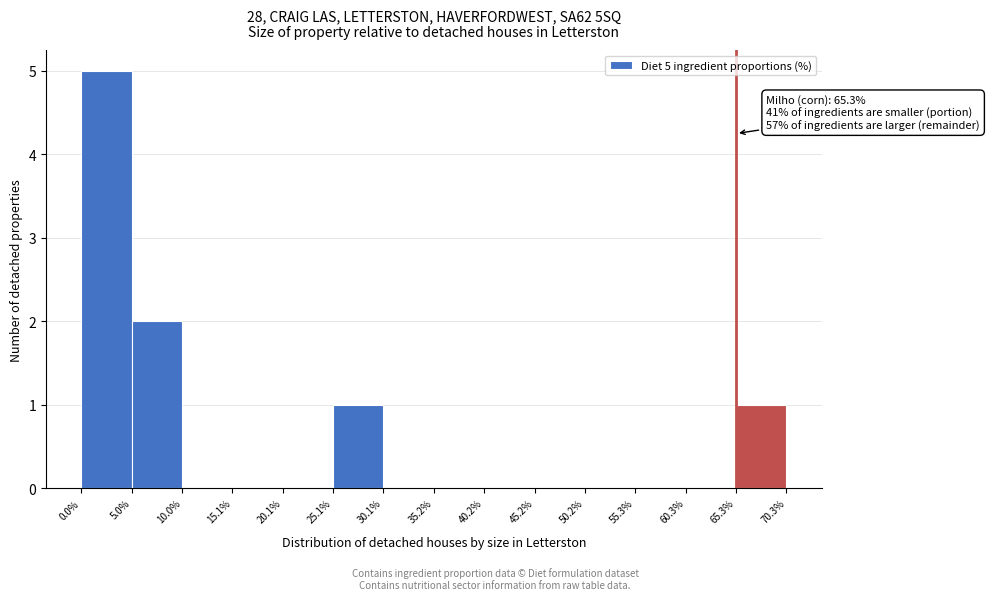

Which range on the x-axis has the tallest bar?

0.0% to 5.0%